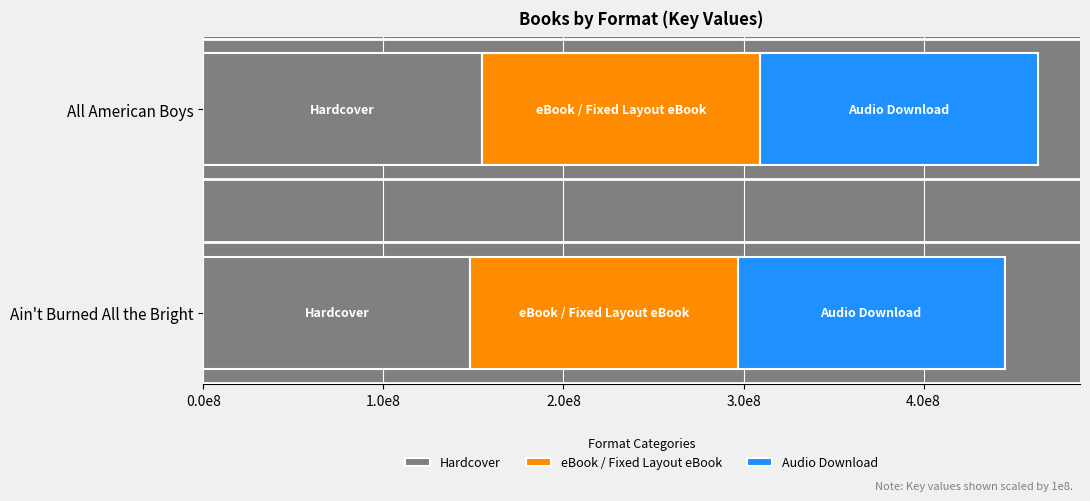

At which category is the sum across all series the highest?

All American Boys